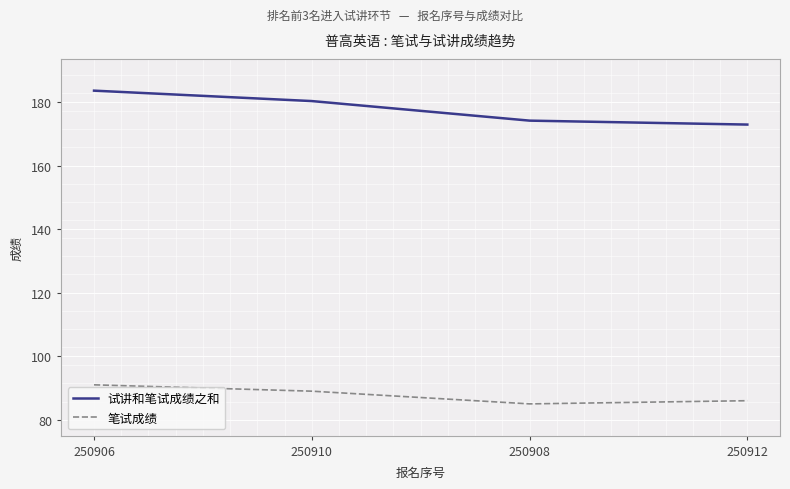

What is the average value of the 试讲和笔试成绩之和 series?

177.8